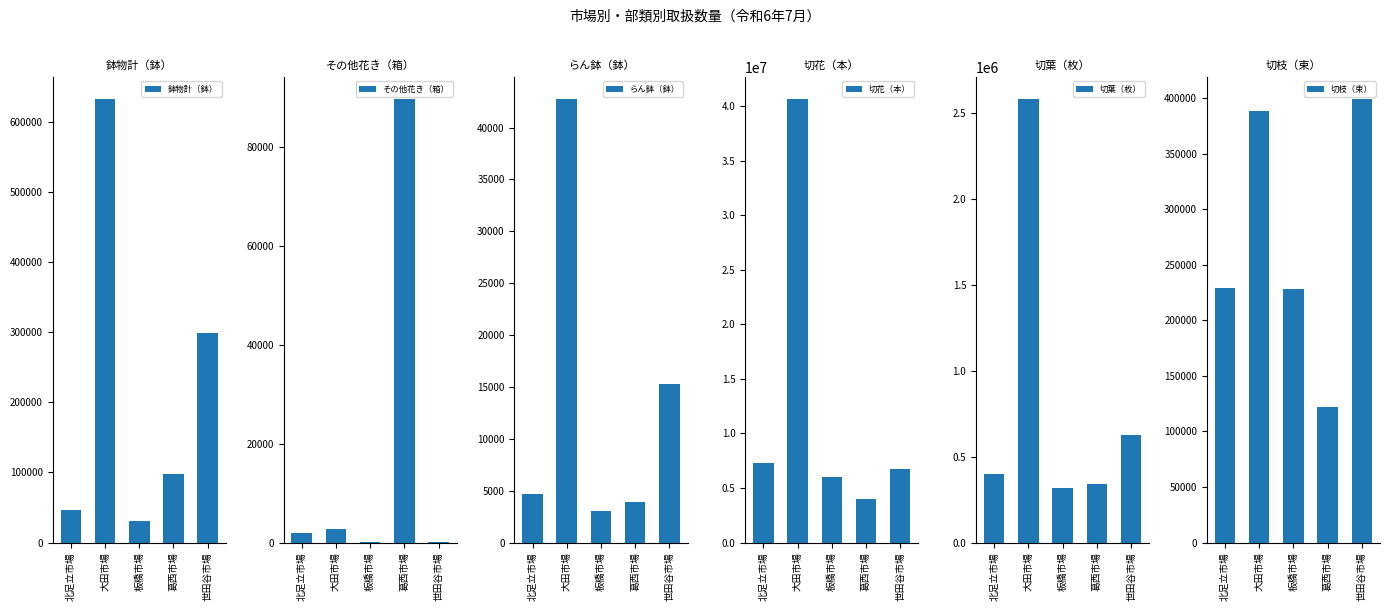

Reading right to left, list all the values displayed in this chart.

鉢物計（鉢）: 世田谷市場=299123	葛西市場=97635	板橋市場=30016	大田市場=631966	北足立市場=46058
その他花き（箱）: 世田谷市場=74	葛西市場=89611	板橋市場=19	大田市場=2674	北足立市場=2020
らん鉢（鉢）: 世田谷市場=15295	葛西市場=3913	板橋市場=3028	大田市場=42734	北足立市場=4692
切花（本）: 世田谷市場=6738596	葛西市場=3977140	板橋市場=6006997	大田市場=40646819	北足立市場=7320865
切葉（枚）: 世田谷市場=625837	葛西市場=341607	板橋市場=317377	大田市場=2579259	北足立市場=398559
切枝（束）: 世田谷市場=399145	葛西市場=122190	板橋市場=228059	大田市場=388442	北足立市場=228787